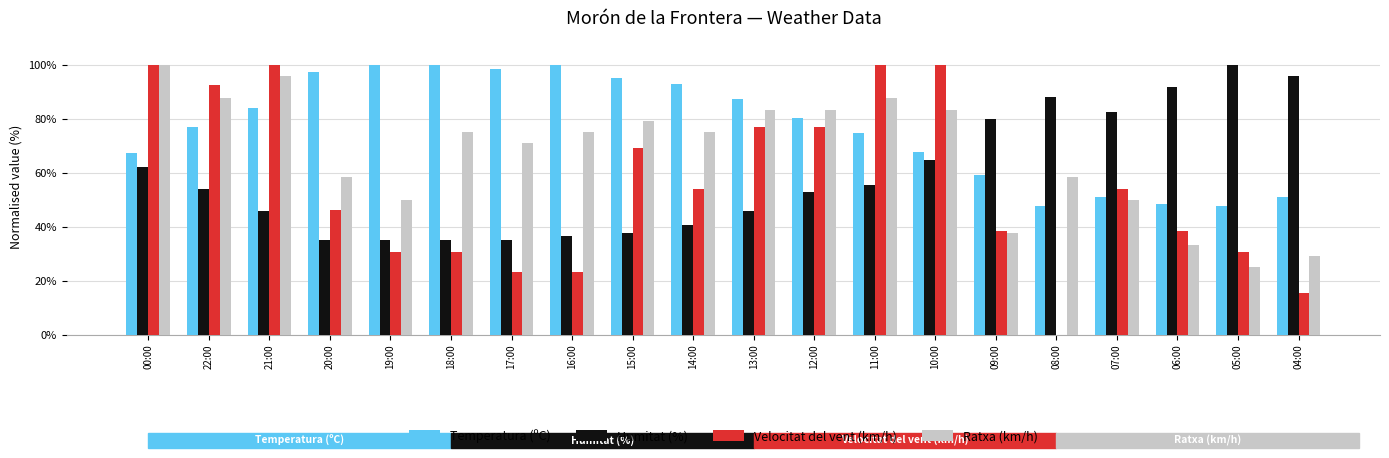

What is the difference between the Ratxa (km/h) values at 12:00 and 20:00?

25.0